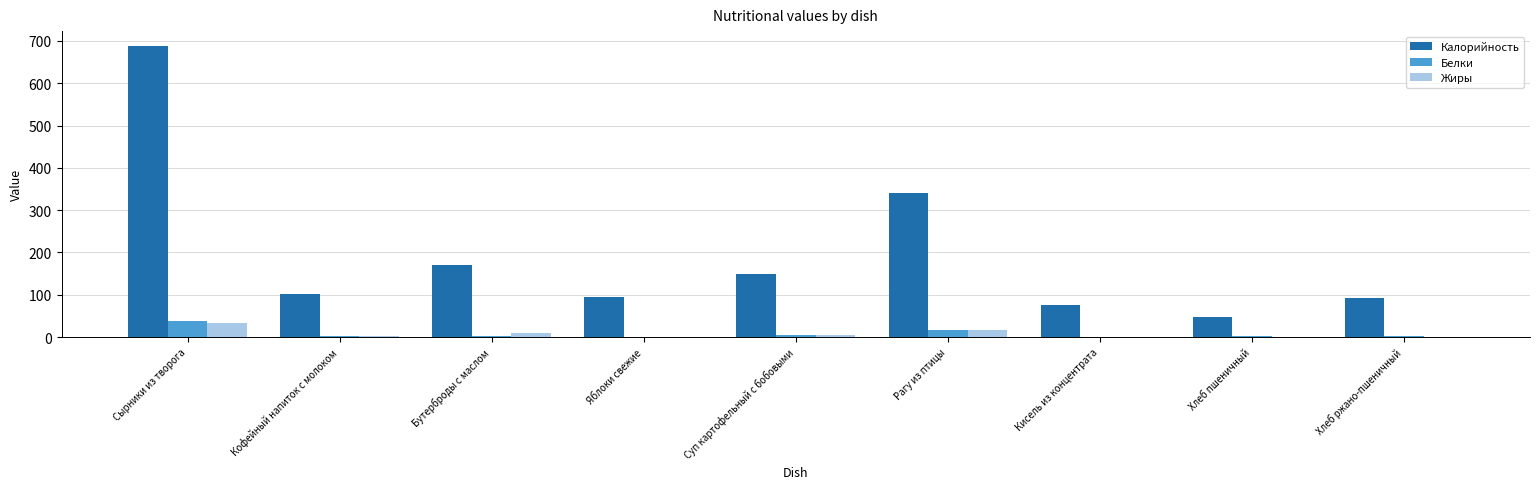

What is the maximum value shown in the chart?

688.8